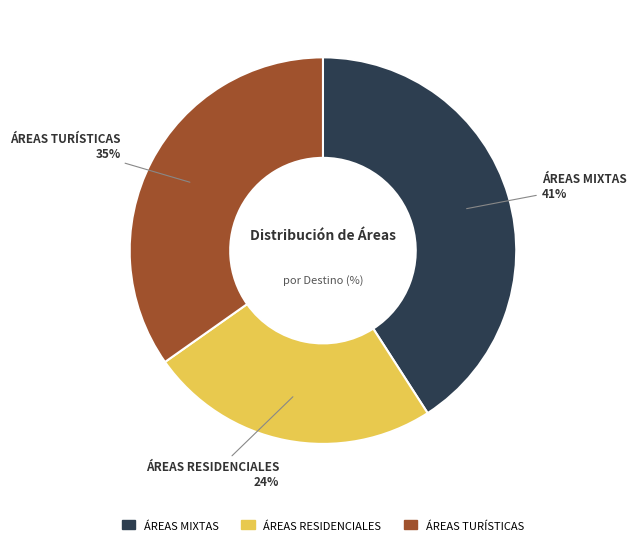

To the nearest percent, what is the difference between the largest and smallest slice percentages?

17%